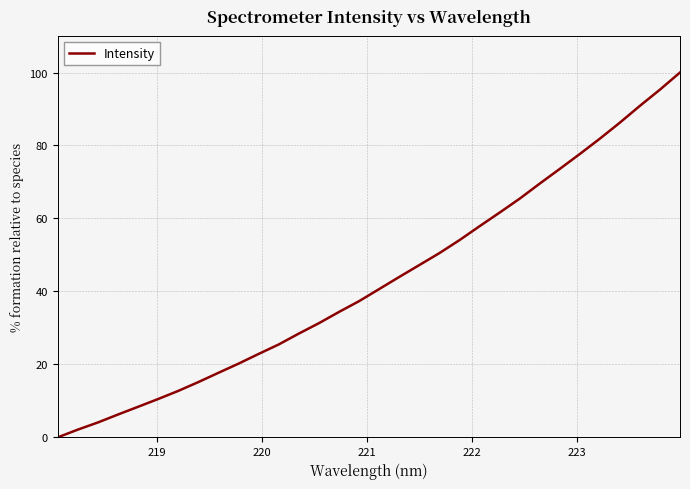

What is the difference between the maximum and minimum values?

100.0